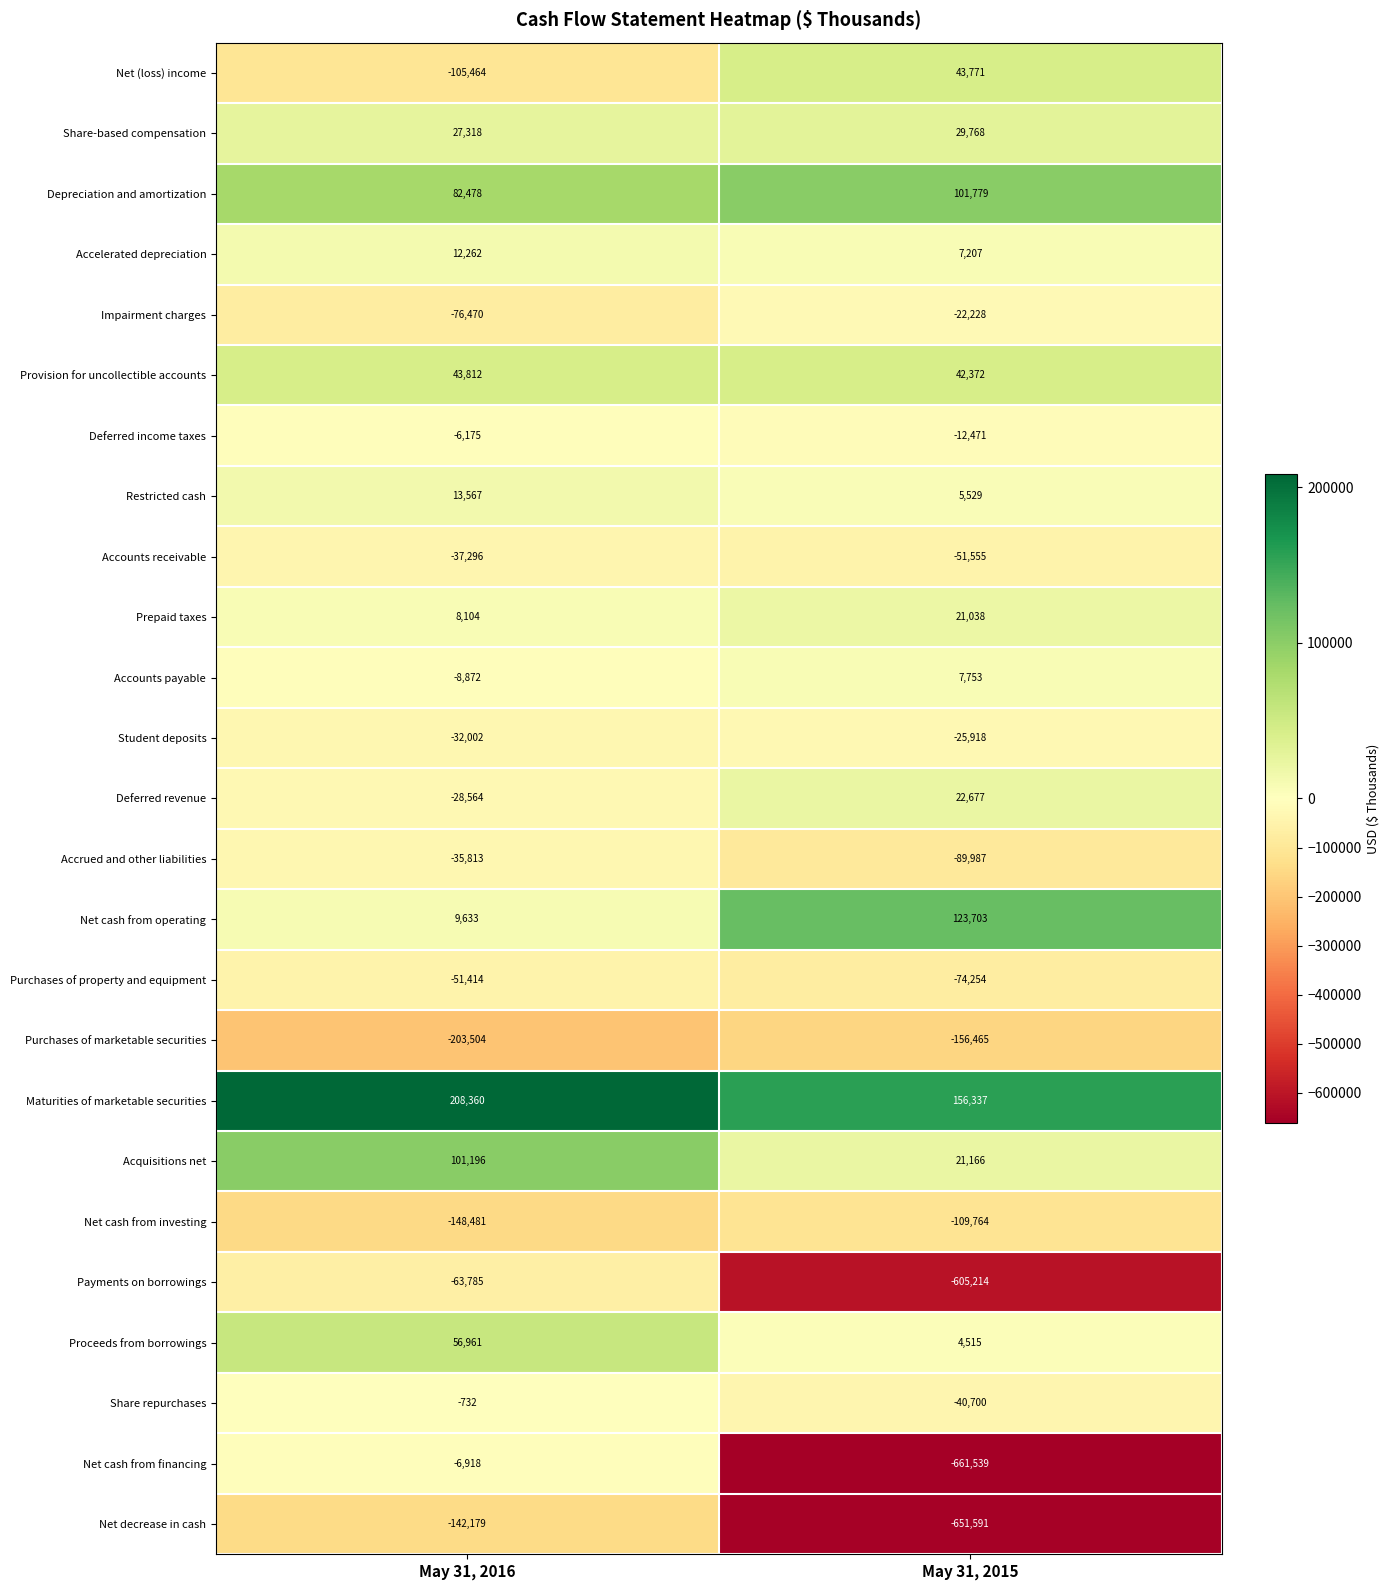

True or false: Net cash from operating has a value of 202133 at May 31, 2015.

False